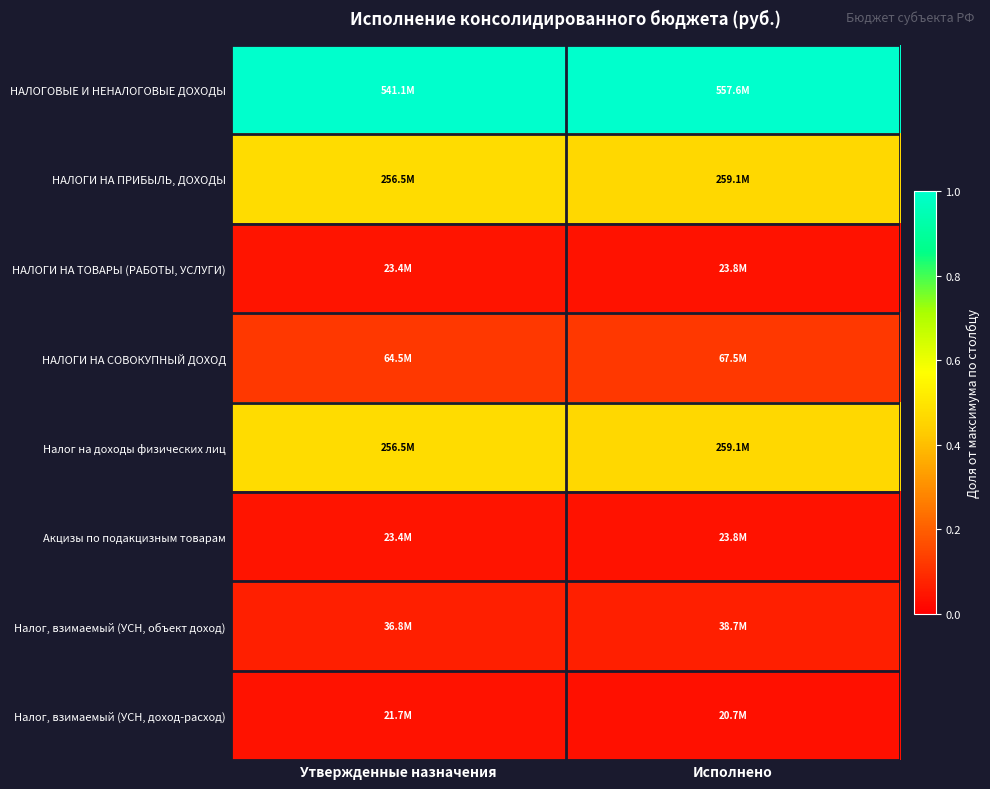

At which category is the sum across all series the highest?

Утвержденные назначения